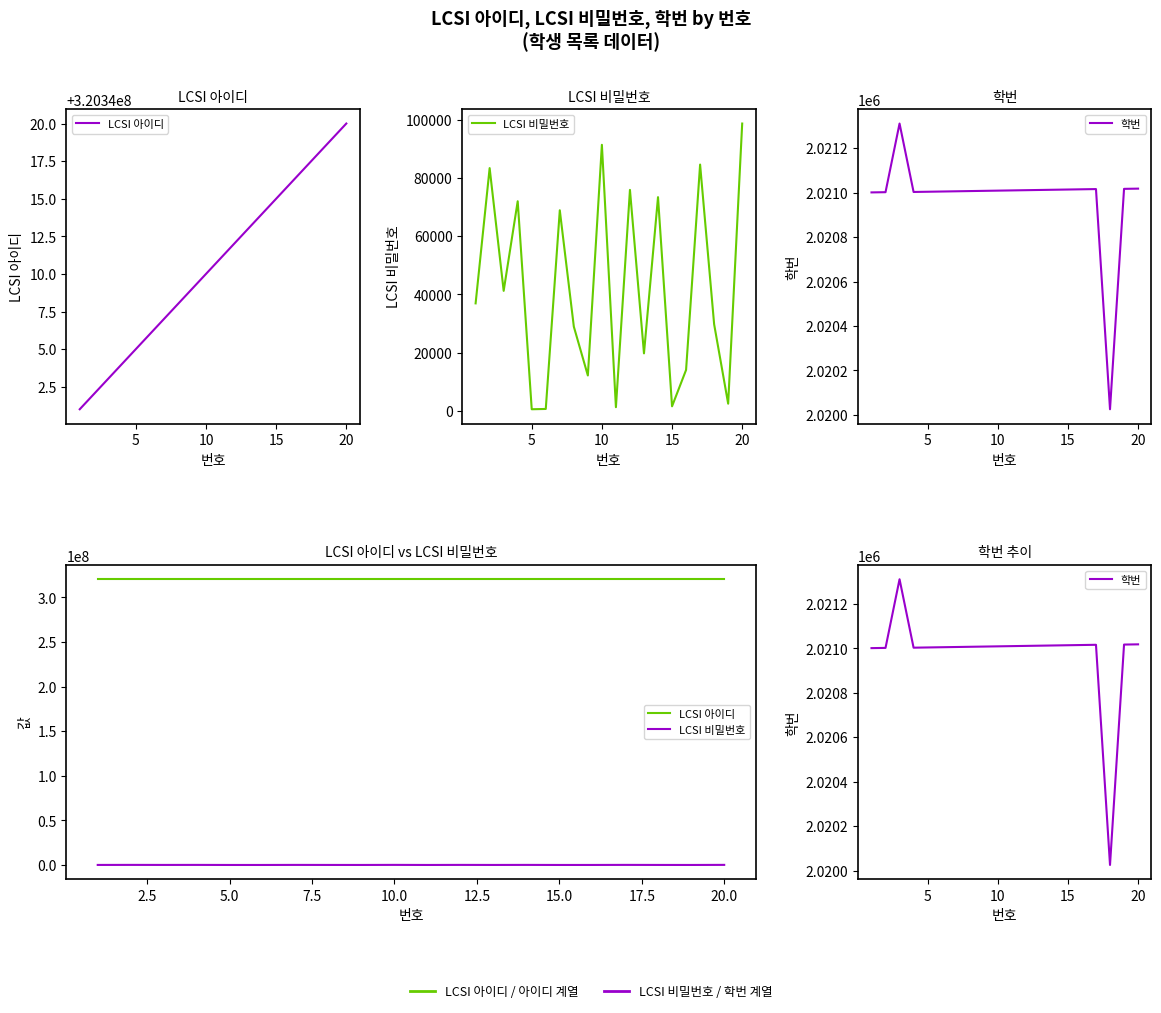

What is the highest value of the LCSI 비밀번호 series?

98720